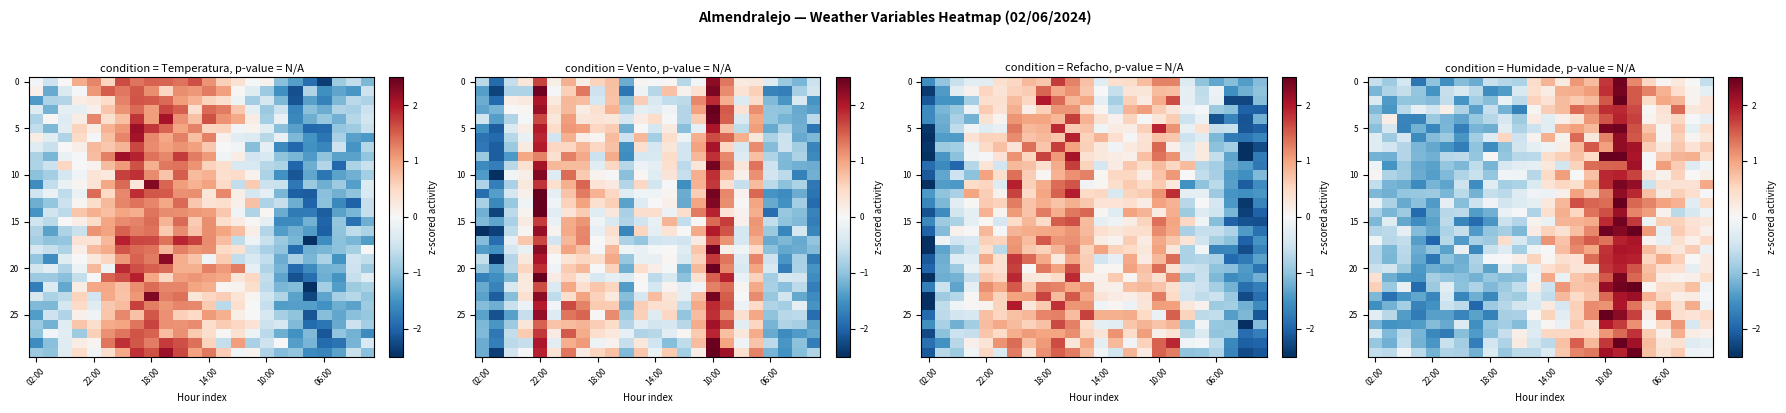

Which label corresponds to the smallest value in the chart?

10:00